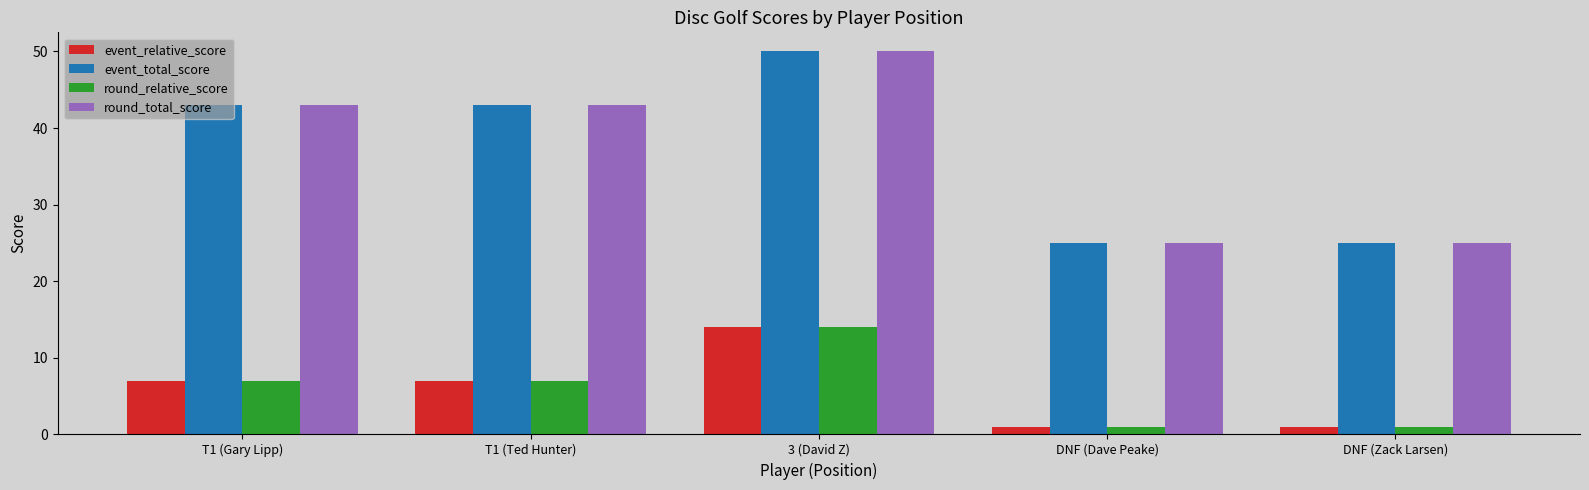

What is the total value across all series at DNF (Zack Larsen)?

52